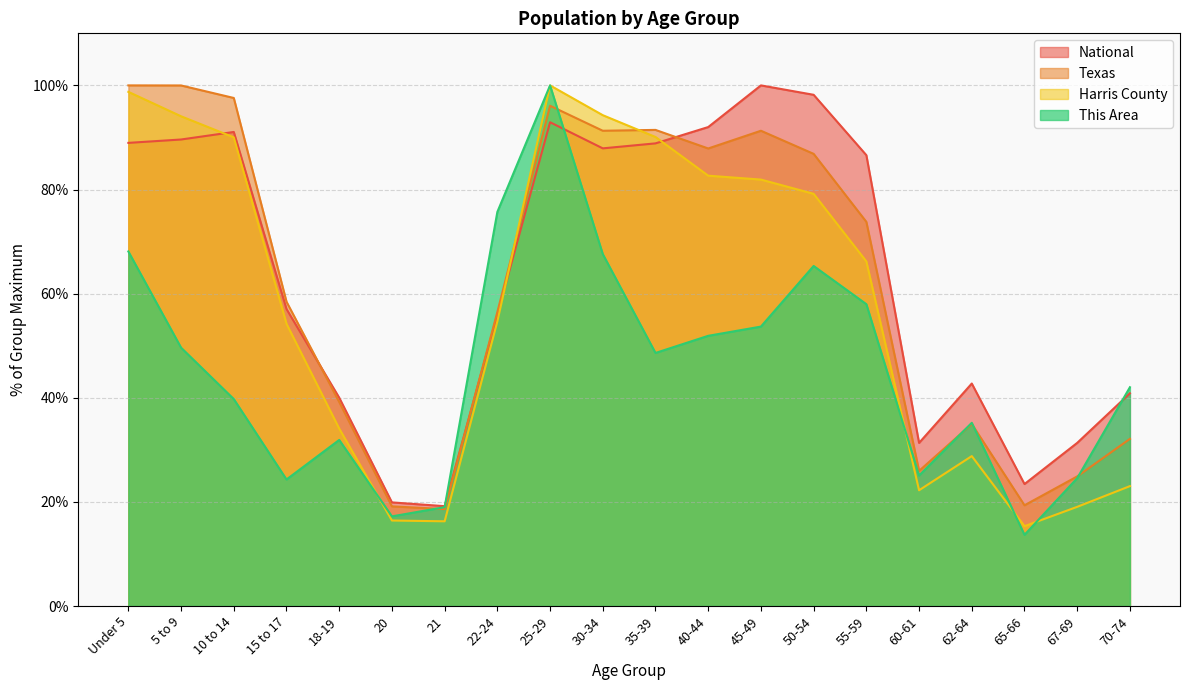

What is the difference between the Harris County values at 5 to 9 and 55-59?

27.9